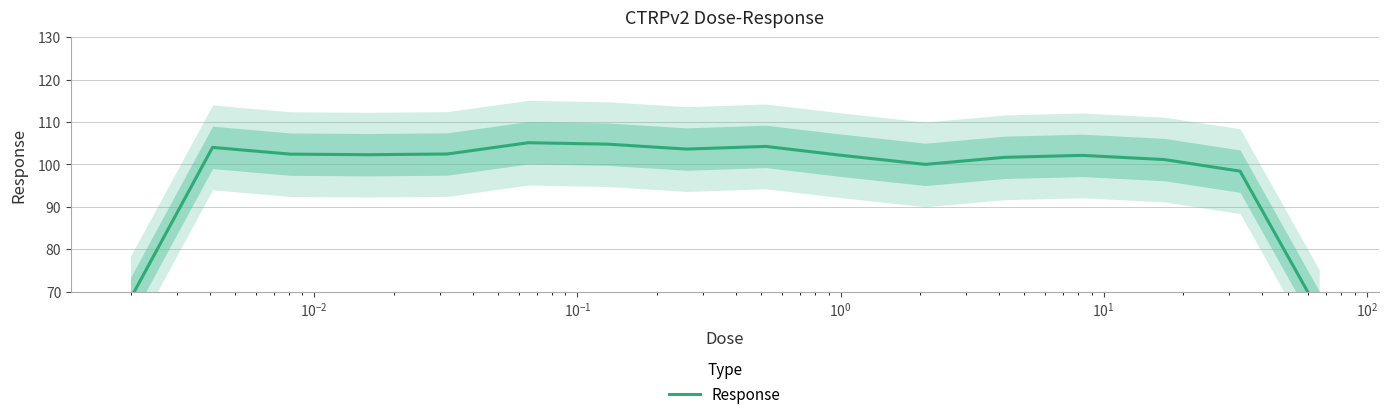

The chart shows a value of 185.9 at $\mathdefault{10^{-3}}$. True or false?

False